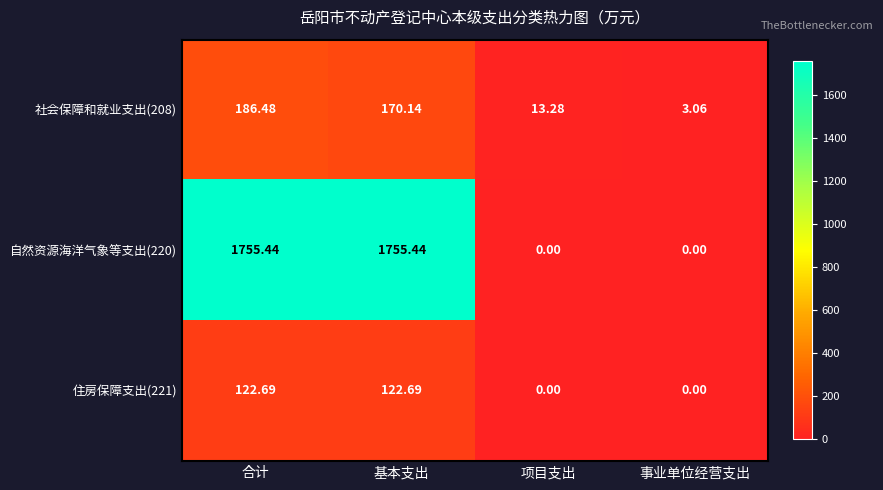

At which label does 自然资源海洋气象等支出(220) first exceed 1755?

合计